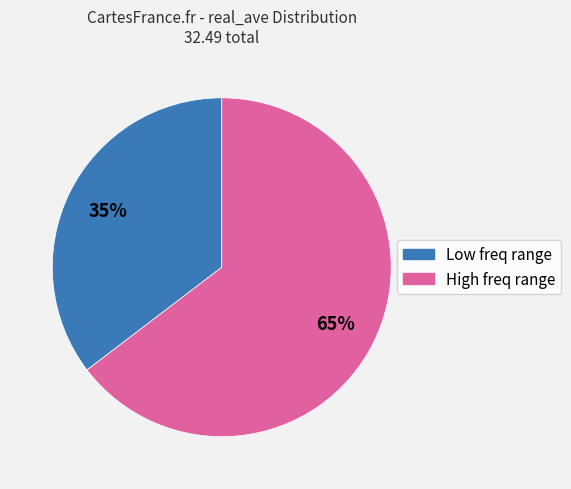

To the nearest percent, what is the average slice percentage?

50%